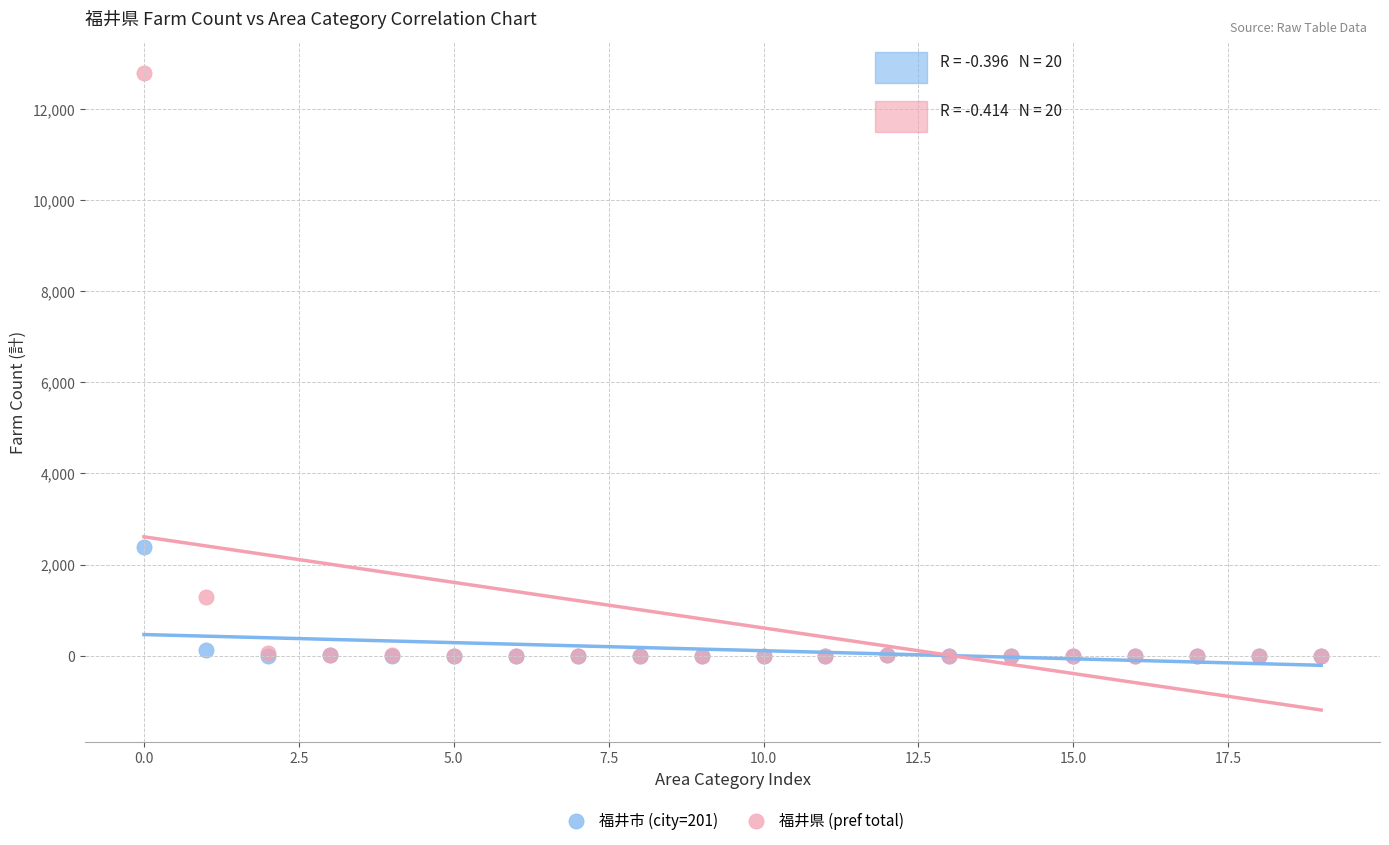

In the 福井県 (pref total) series, what Y value is closest to 6393?

1294